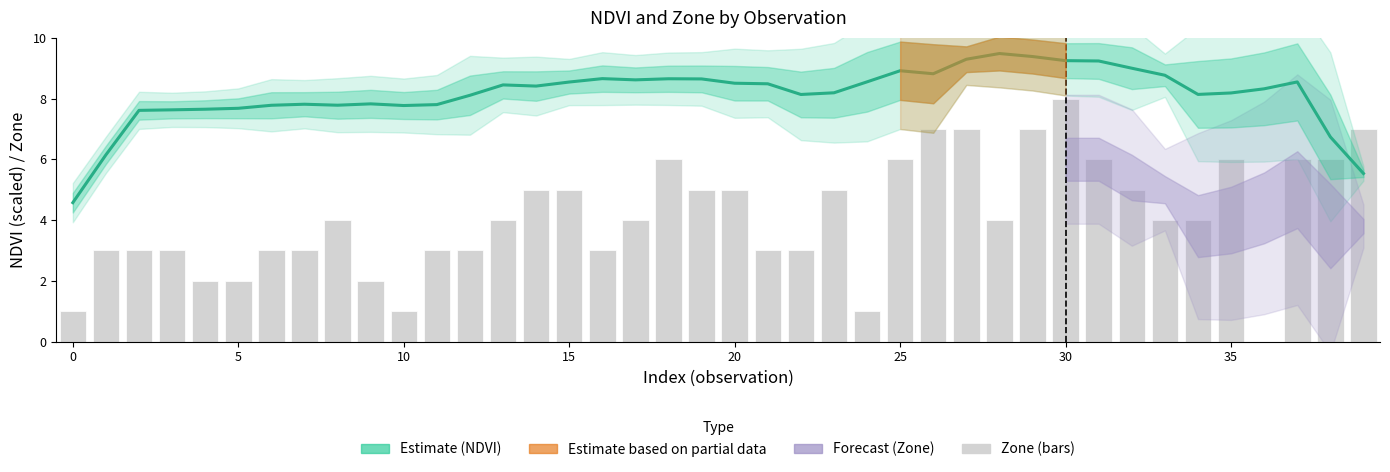

What value does the Zone series have at 16?

3.0